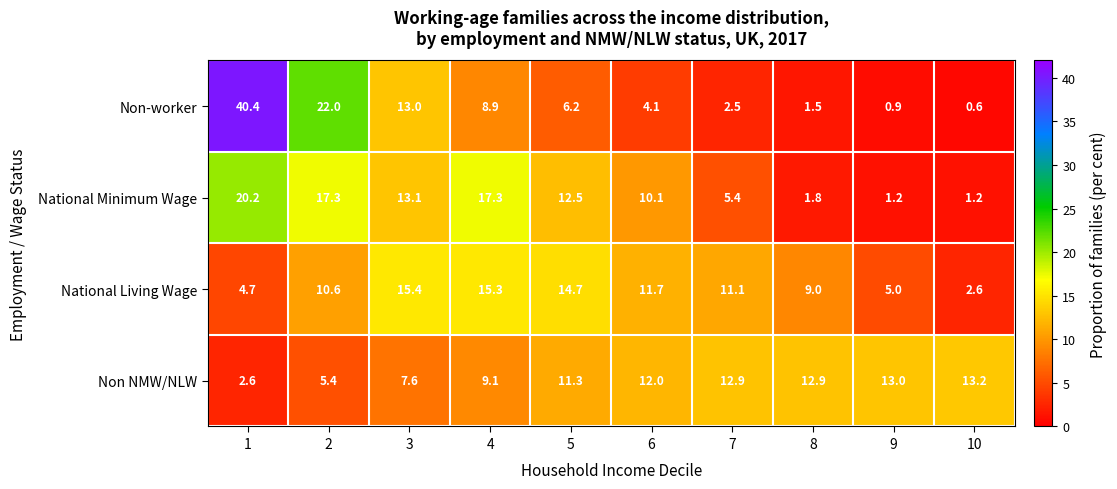

Which category has the lowest value across all series?

10